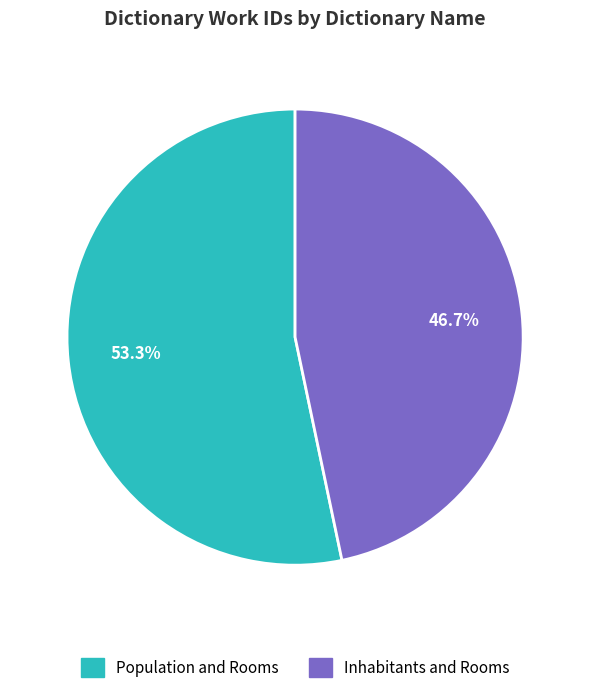

Is it true that Inhabitants and Rooms is 55% of the pie?

False